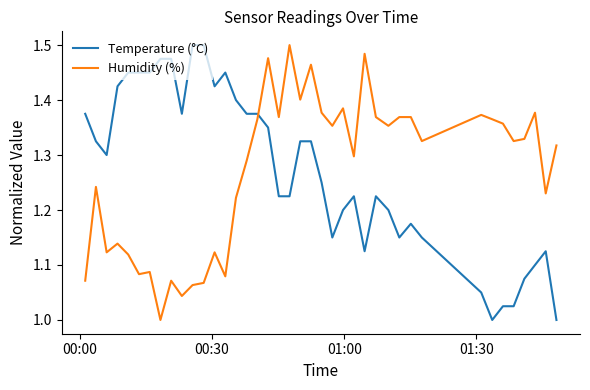

What is the difference between the maximum and minimum values in the Humidity (%) series?

0.5